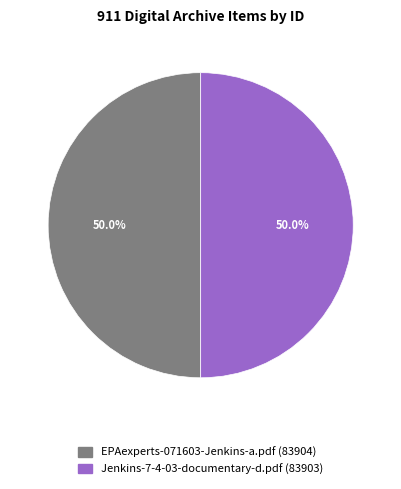

True or false: Jenkins-7-4-03-documentary-d.pdf (83903) accounts for 50% of the total.

True